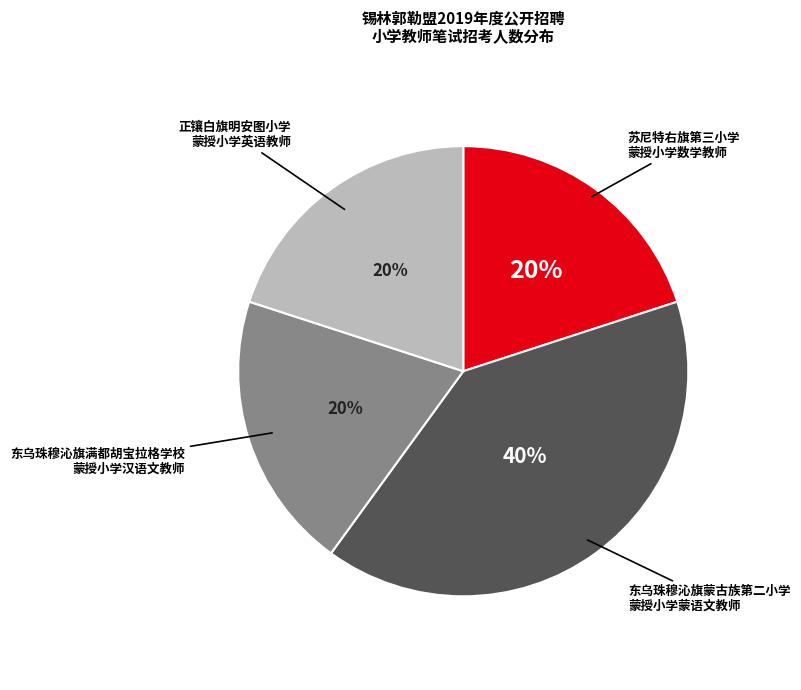

To the nearest percent, what is the difference between the largest and smallest slice percentages?

20%